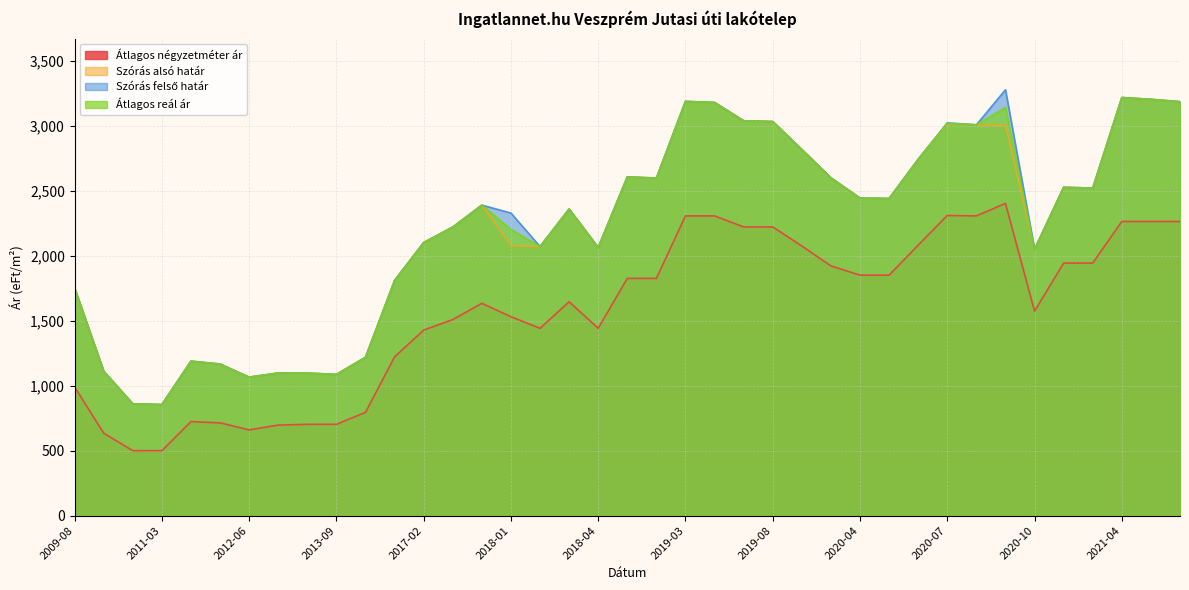

At which label does Szórás felső határ first exceed 2390?

2018-05